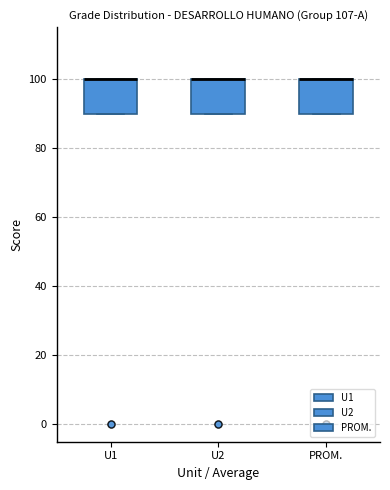

Reading left to right, read every box against the y-axis: the position of its median line, the range the box covers, and the ends of its whiskers. The values are not printed on the chart, so give them approximately, as read against the axis.

U1: median 100 (drawn on the box's upper edge), box 90 to 100, whiskers 90 to 100
U2: median 100 (drawn on the box's upper edge), box 90 to 100, whiskers 90 to 100
PROM.: median 100 (drawn on the box's upper edge), box 90 to 100, whiskers 90 to 100